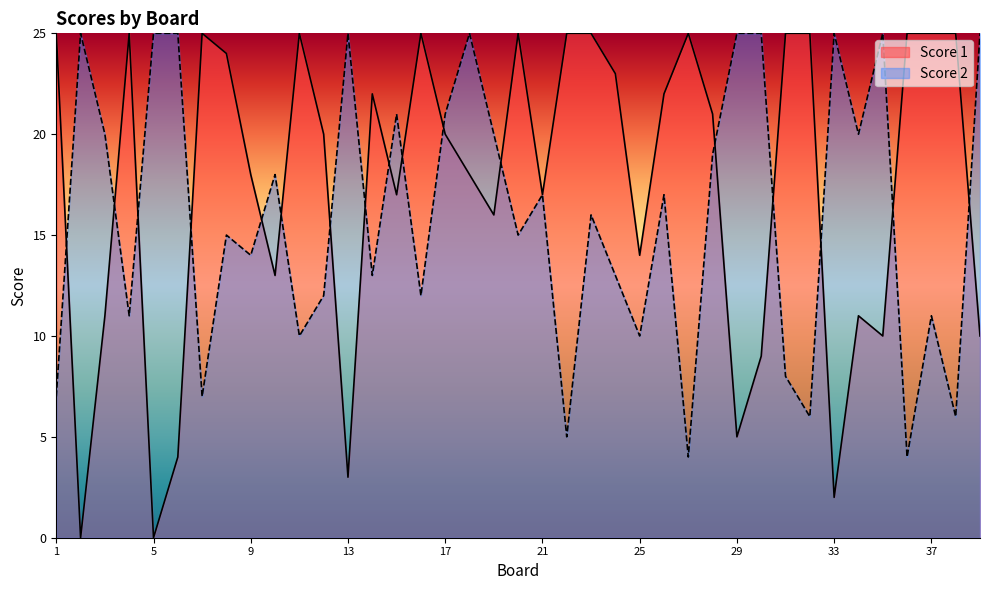

Reading left to right, list all the values displayed in this chart.

Score 1: 25	0	11	25	0	4	25	24	18	13	25	20	3	22	17	25	20	18	16	25	17	25	25	23	14	22	25	21	5	9	25	25	2	11	10	25	25	25	10
Score 2: 7	25	20	11	25	25	7	15	14	18	10	12	25	13	21	12	21	25	20	15	17	5	16	13	10	17	4	19	25	25	8	6	25	20	25	4	11	6	25